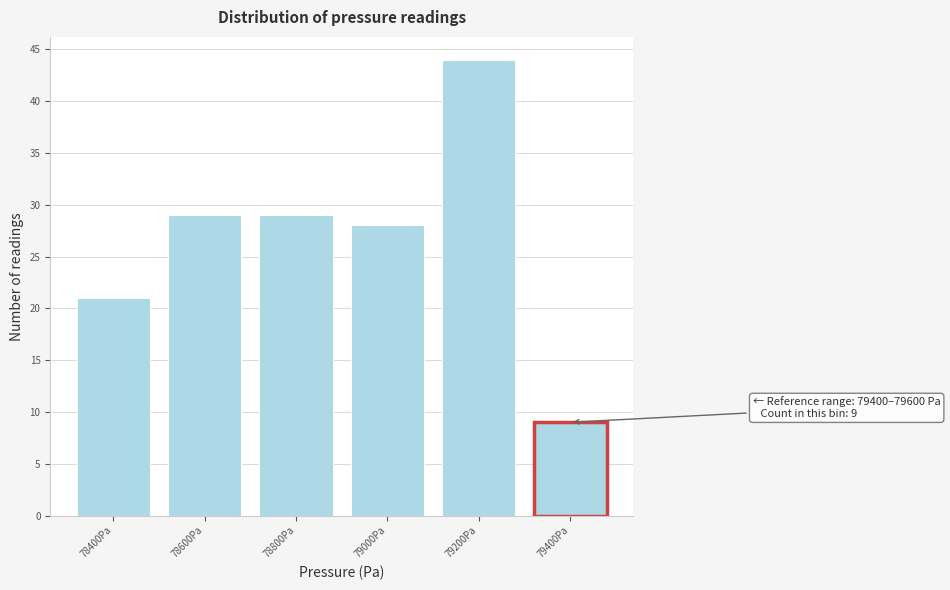

Reading left to right, transcribe all the data shown in this chart.

78400Pa=21	78600Pa=29	78800Pa=29	79000Pa=28	79200Pa=44	79400Pa=9